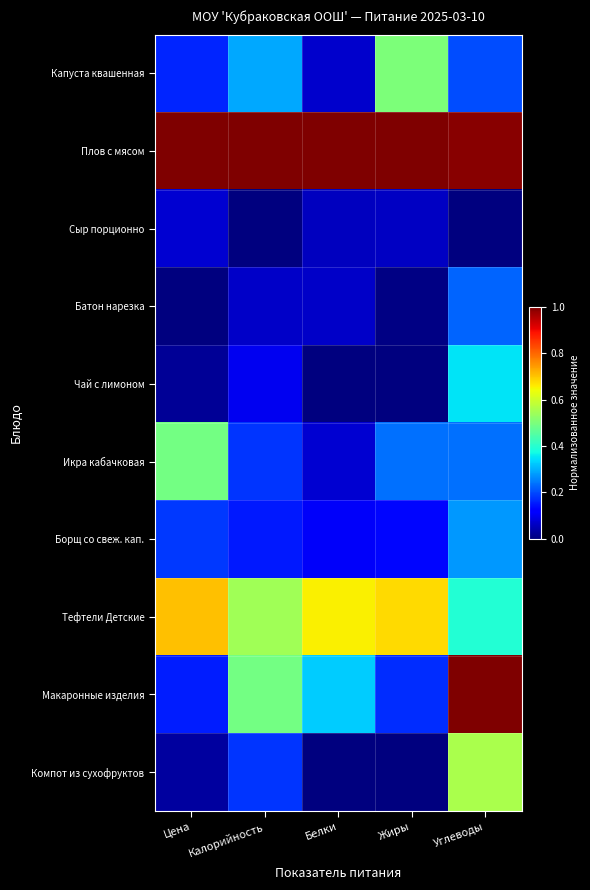

How many categories are shown in the chart?

5